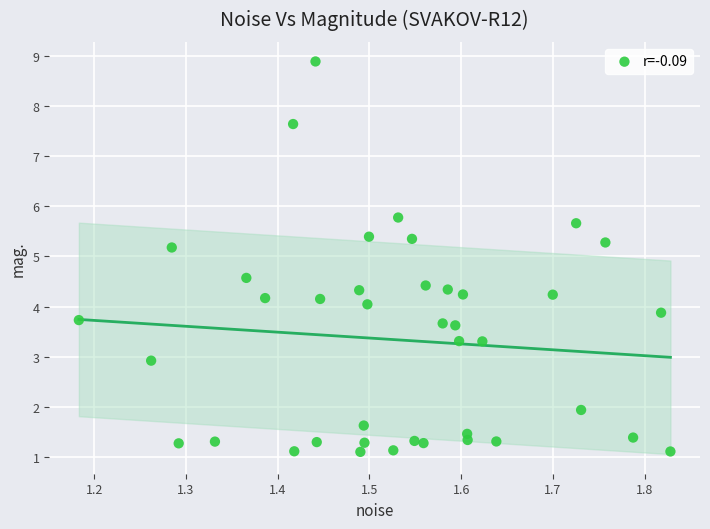

What is the range of X values (max minus min)?

0.6